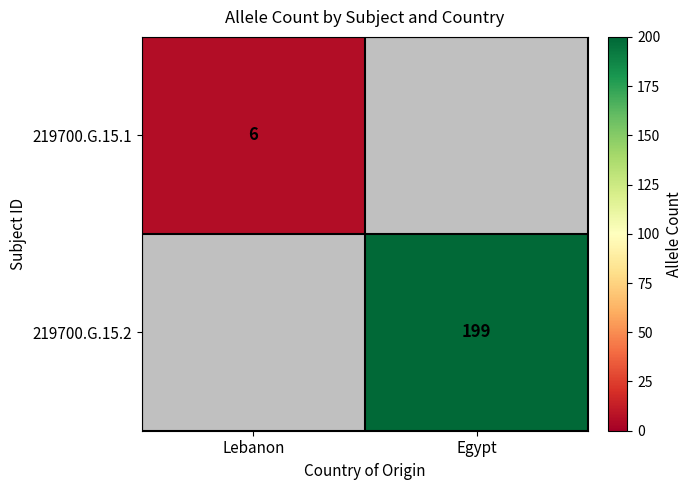

At which category is the sum across all series the highest?

Egypt